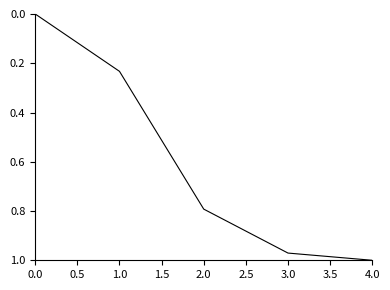

List the labels in order of value, largest first.

4.0, 3.0, 2.0, 1.0, 0.0